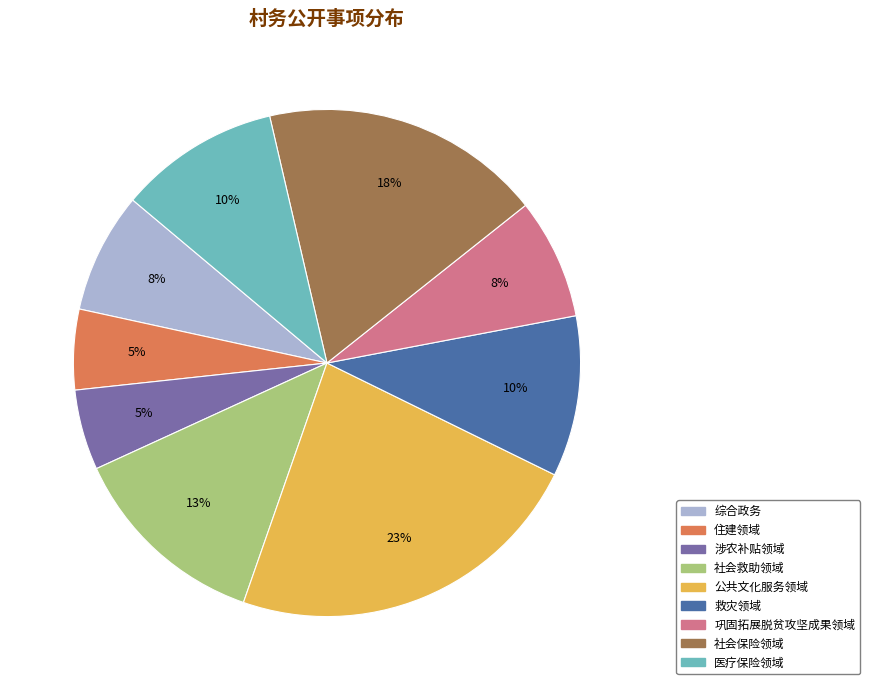

How many slices are in this pie chart?

9